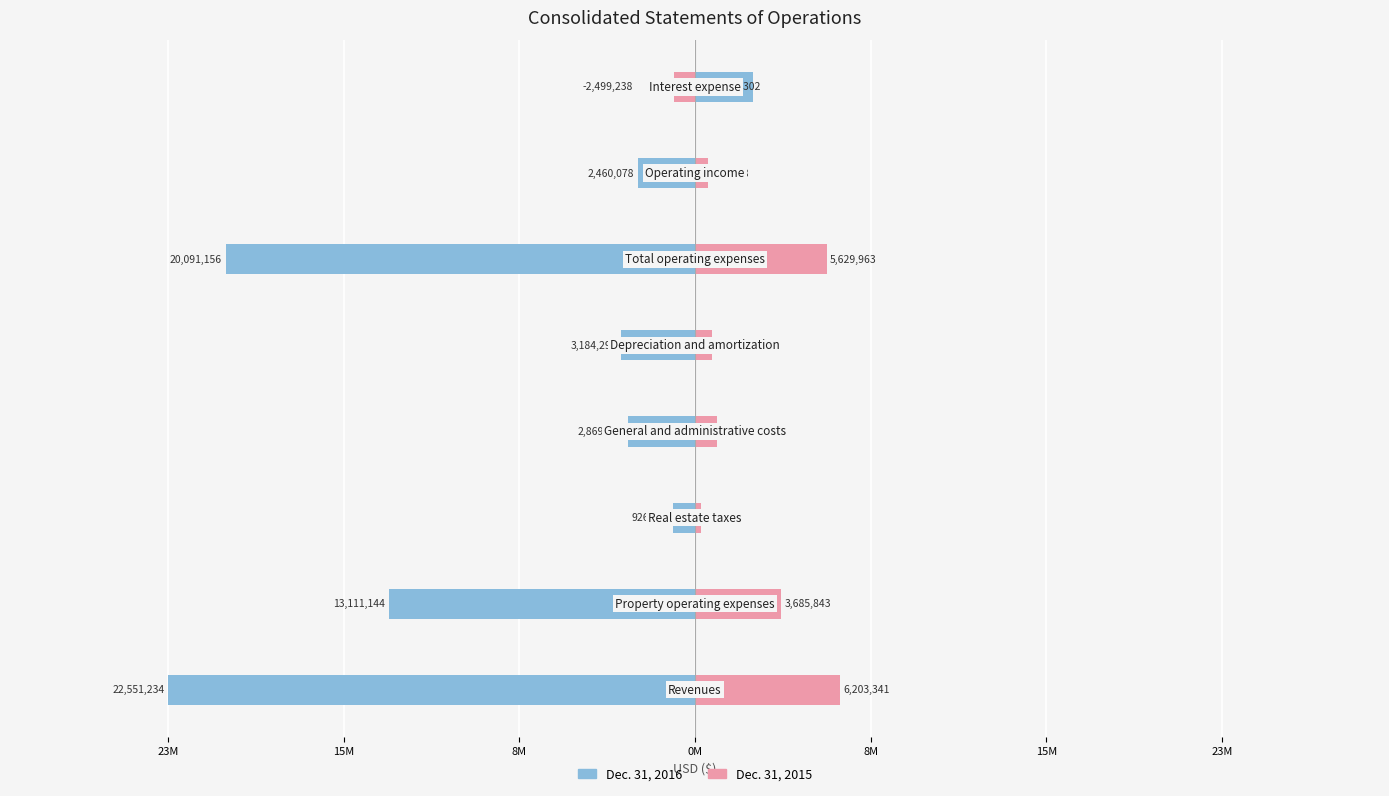

The value of Dec. 31, 2015 at 7 is -904302. True or false?

True